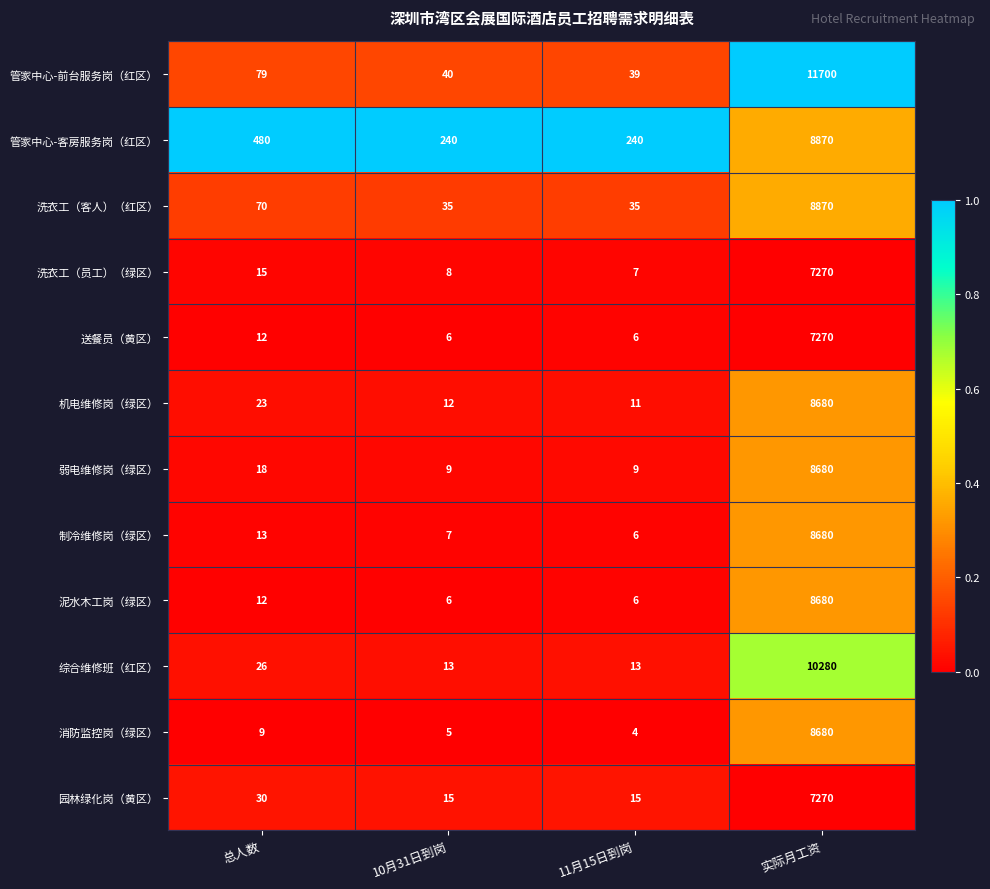

Which category has the highest value in the 泥水木工岗（绿区） series?

实际月工资